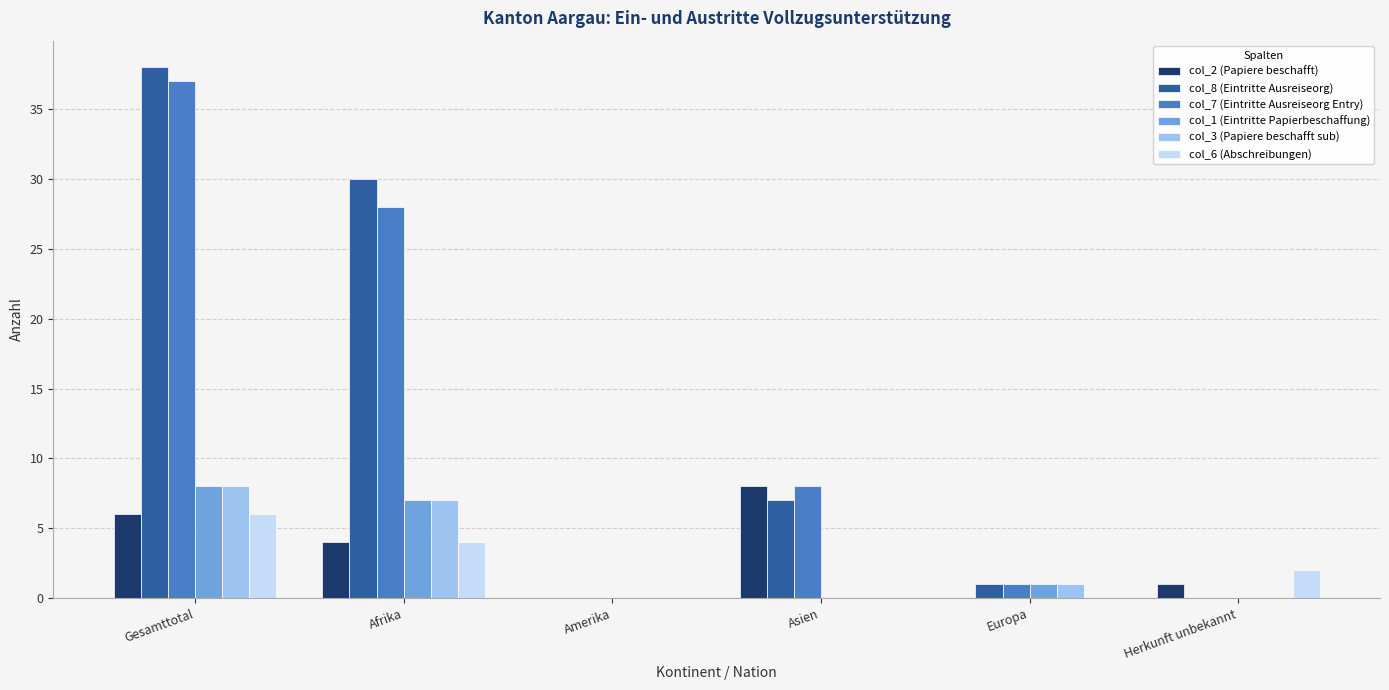

Is the value of col_2 (Papiere beschafft) at Herkunft unbekannt greater than the value of col_7 (Eintritte Ausreiseorg Entry) at Amerika?

Yes